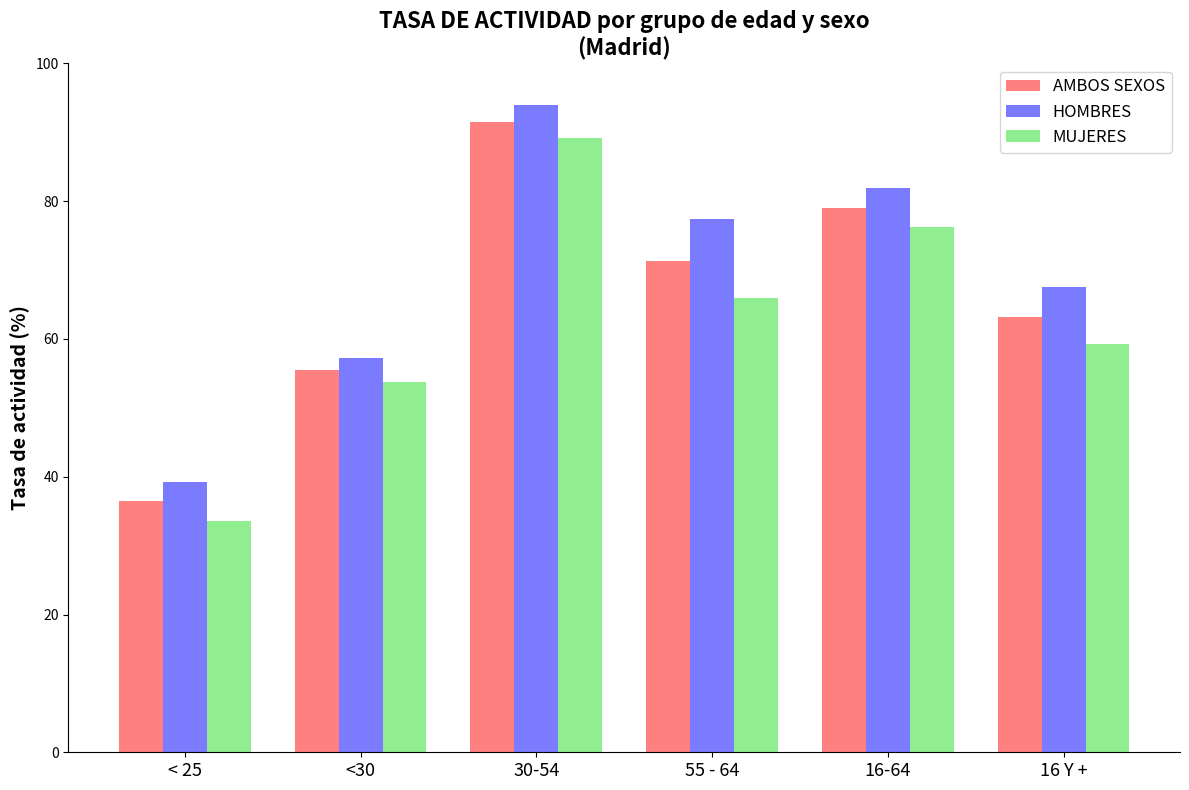

Reading left to right, what are all the values shown in this chart?

AMBOS SEXOS: 36.5	55.4	91.5	71.4	79.0	63.2
HOMBRES: 39.3	57.2	94.0	77.5	81.9	67.5
MUJERES: 33.6	53.7	89.2	65.9	76.3	59.3